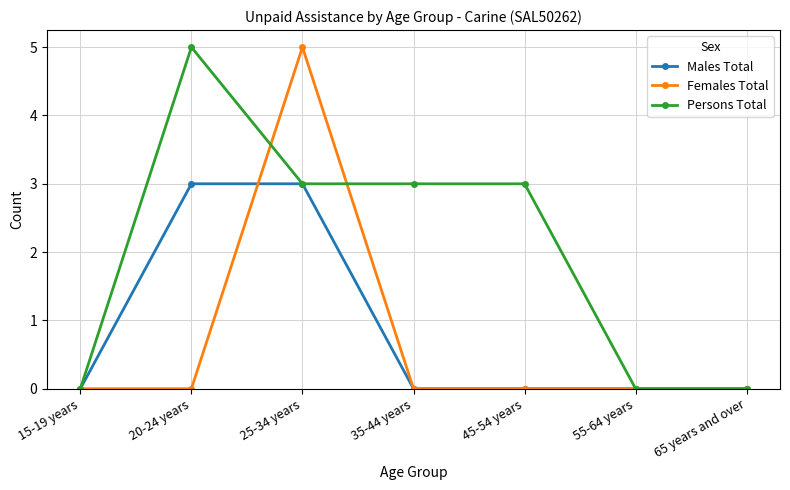

Is it true that Males Total equals 3 at 20-24 years?

True